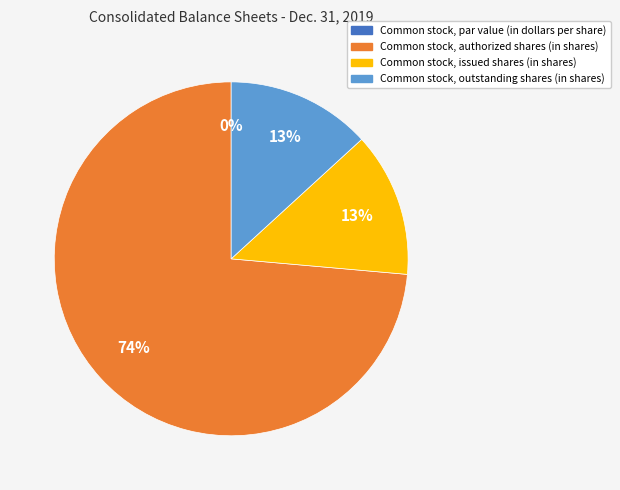

Count the number of slices in the pie.

4